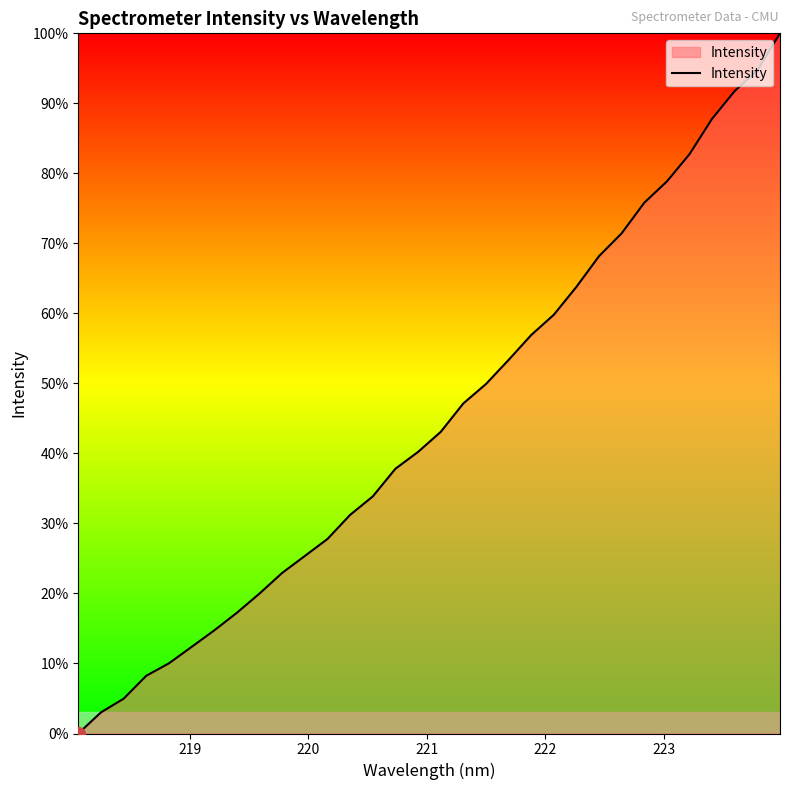

What is the greatest value displayed?

100.0